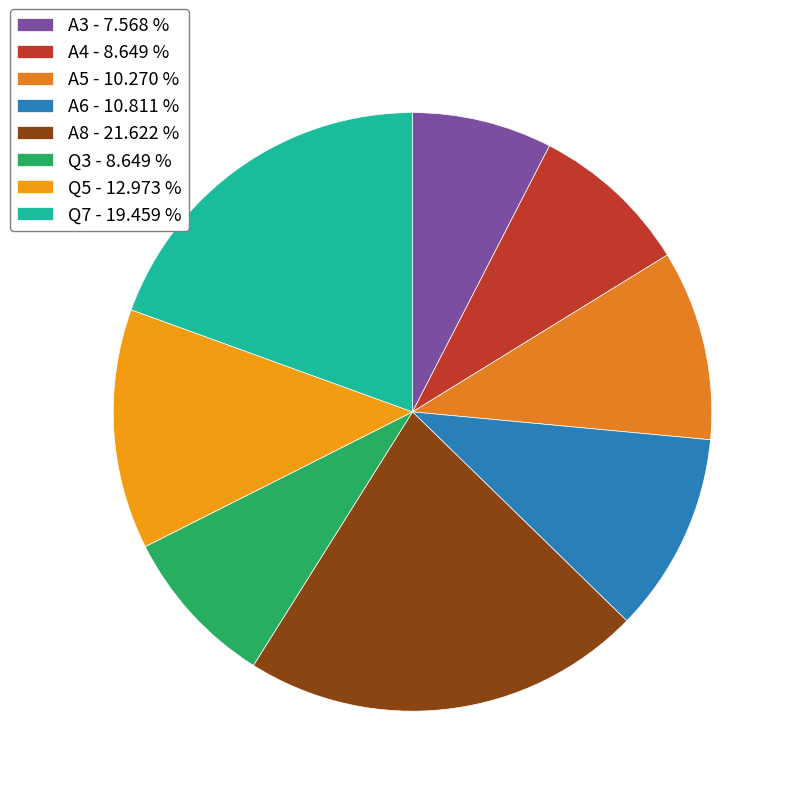

Rank the categories by value from lowest to highest.

A3, A4, Q3, A5, A6, Q5, Q7, A8